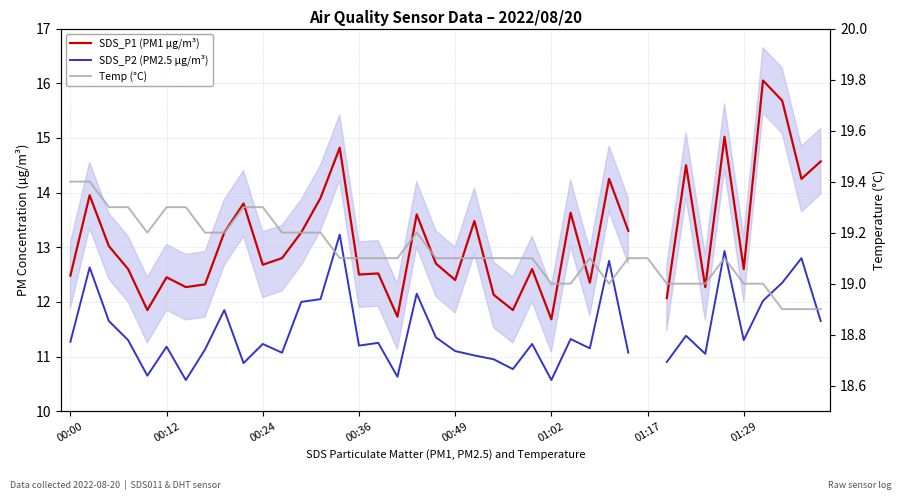

At 18, list the series in order from largest to smallest.

Temp (°C), SDS_P1 (PM1 µg/m³), SDS_P2 (PM2.5 µg/m³)